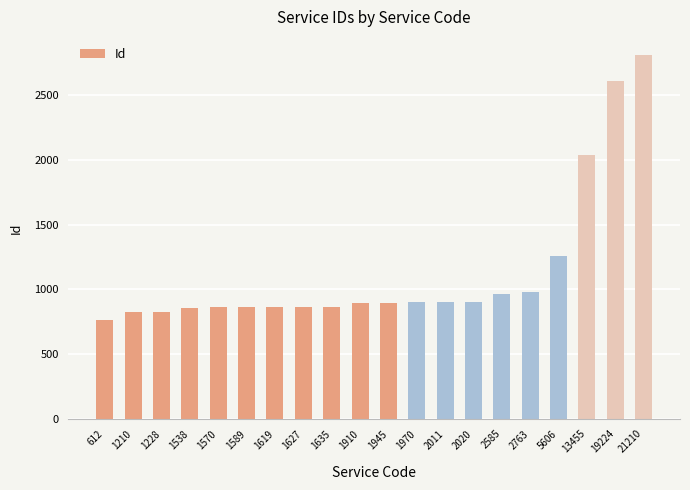

At which label is the value closest to 1787?

13455